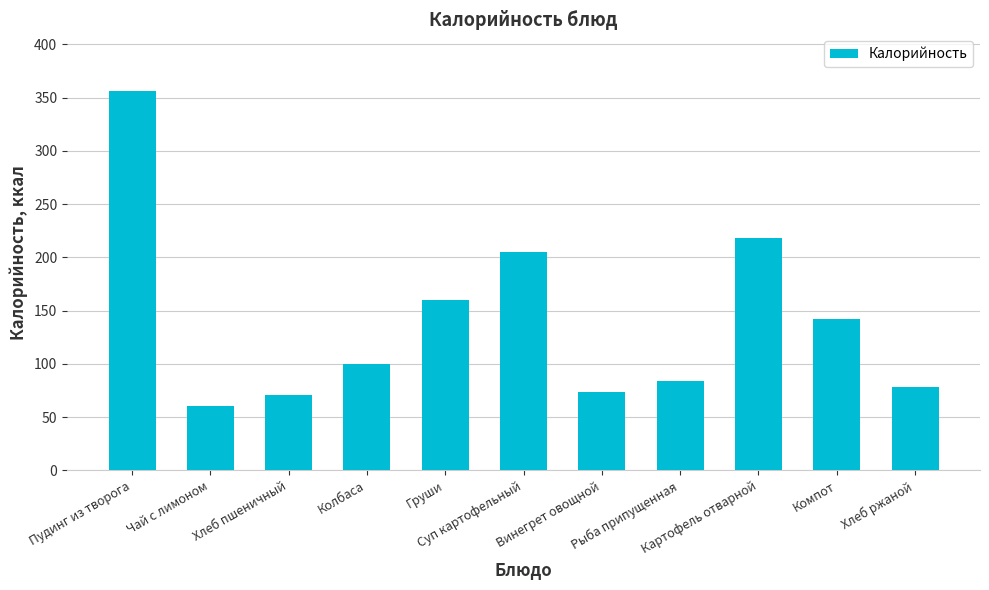

Where is the data nearest to the value 208?

Суп картофельный